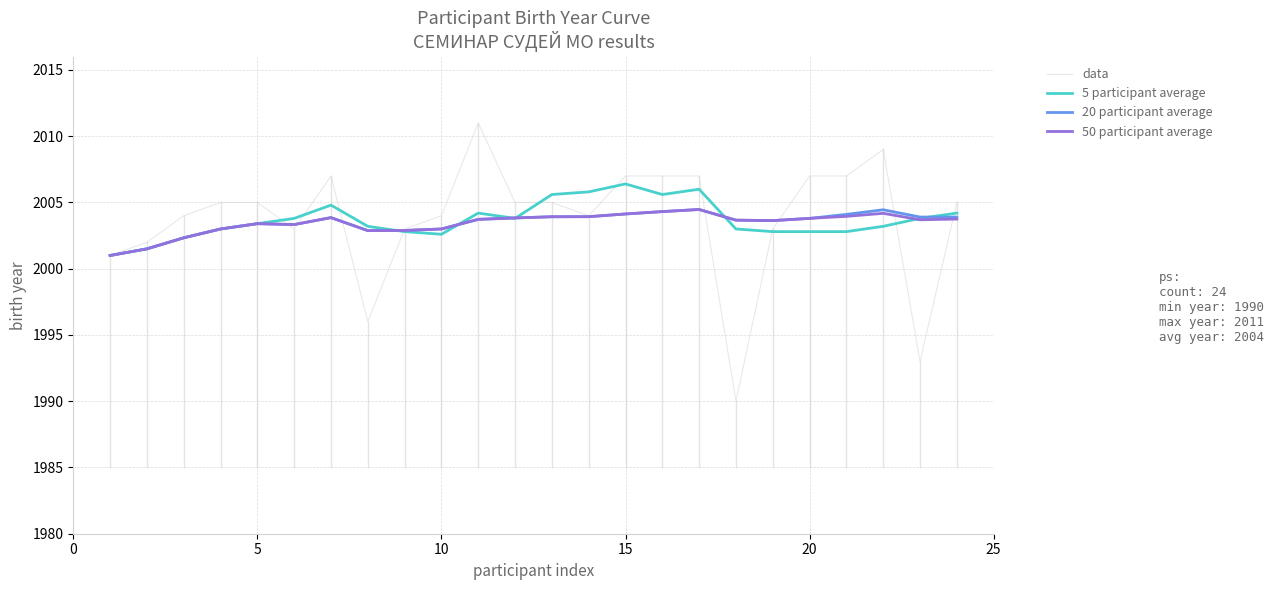

Which series has the largest range (max minus min)?

data